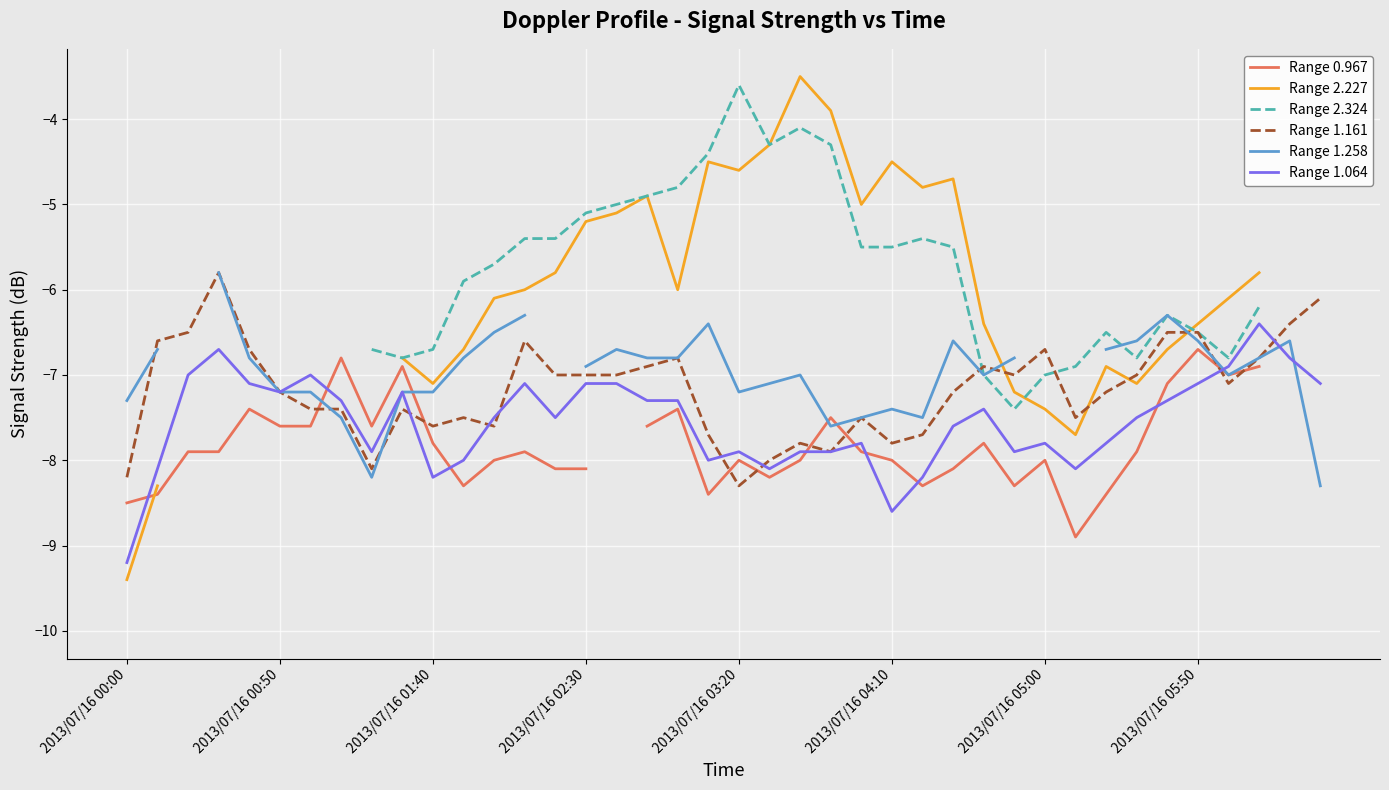

At how many categories does at least one series exceed -6?

19